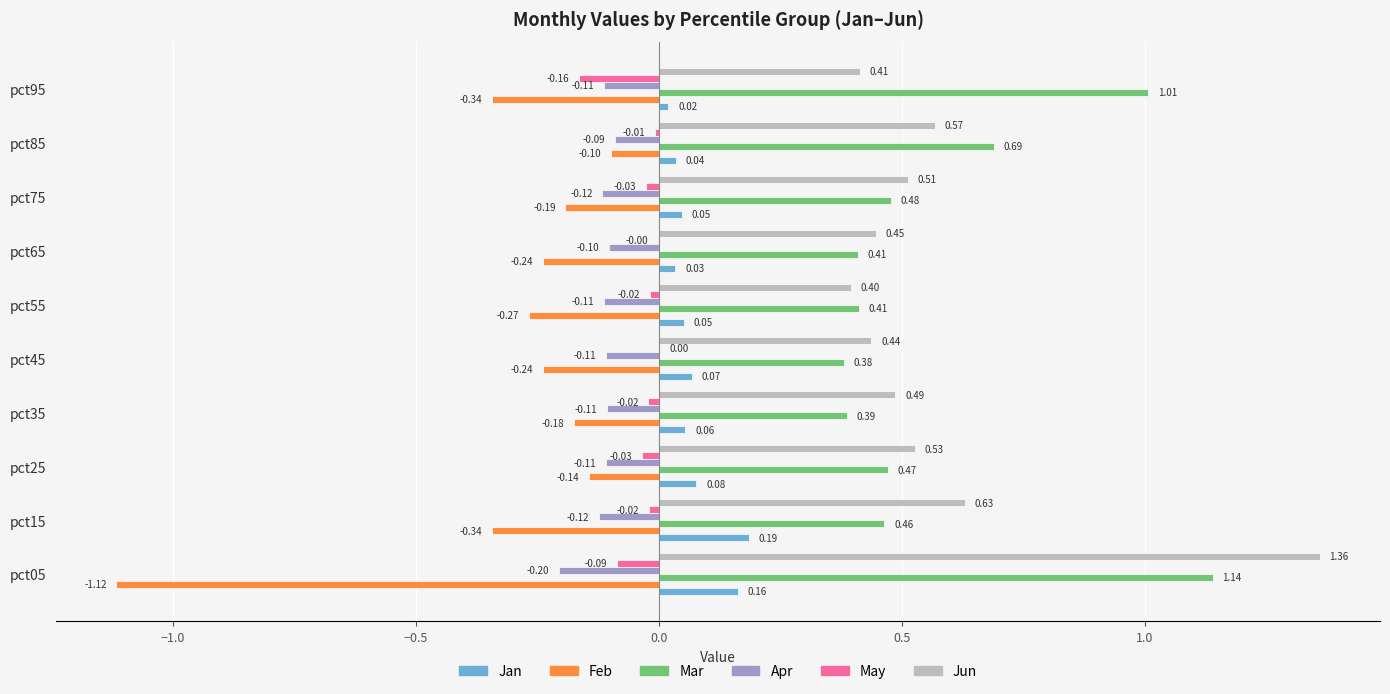

Is the value of Jan at pct45 greater than the value of Apr at pct15?

Yes